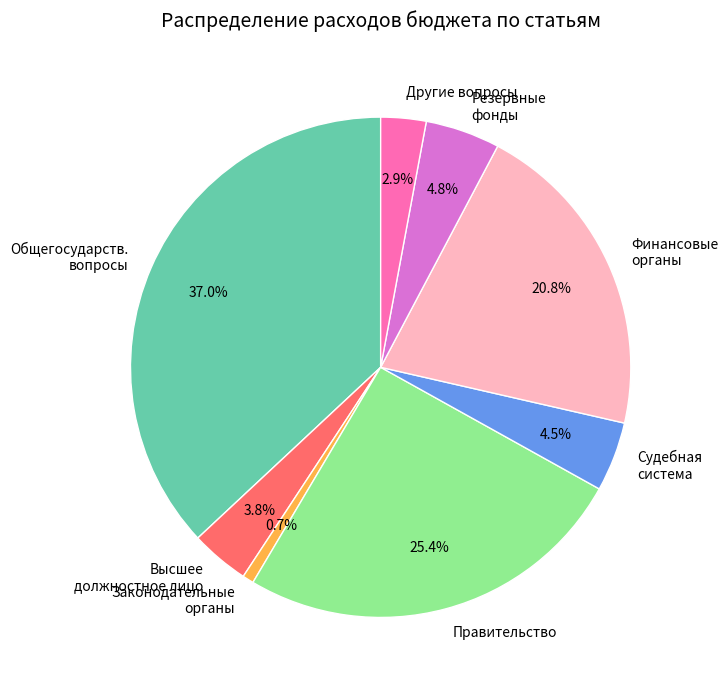

Count the number of slices in the pie.

8